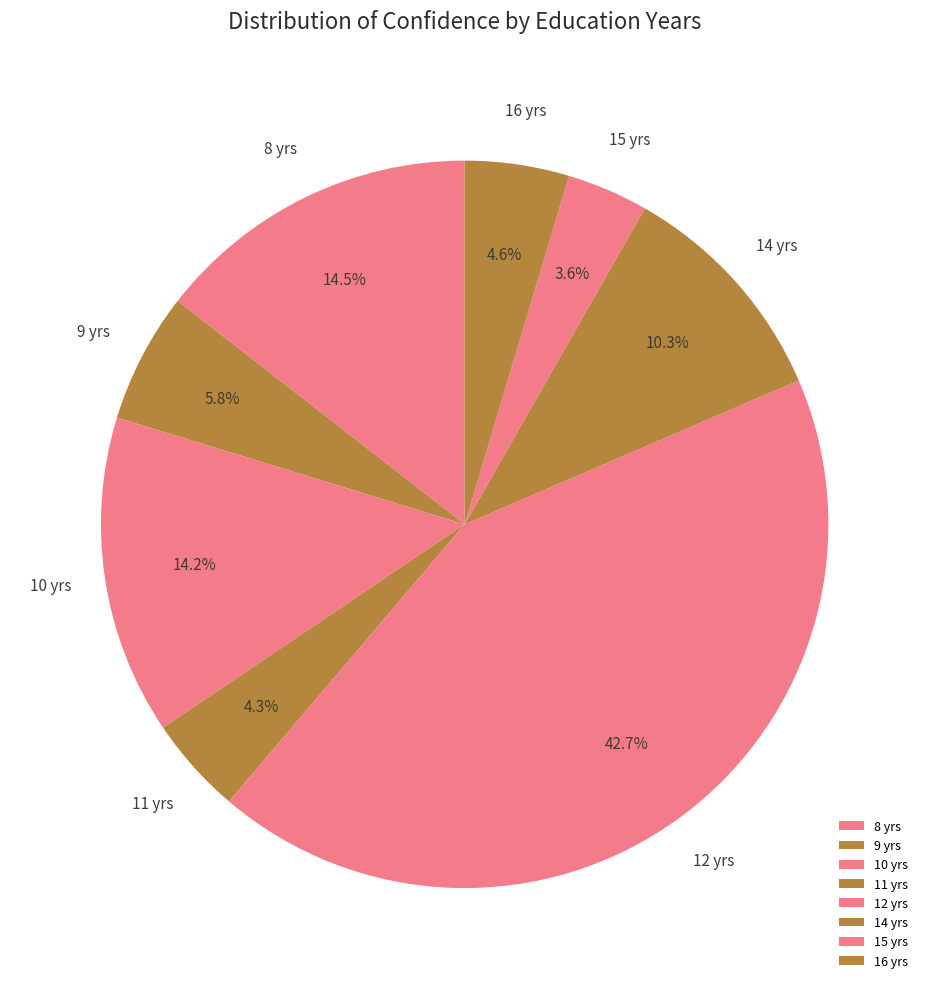

Count the number of slices in the pie.

8